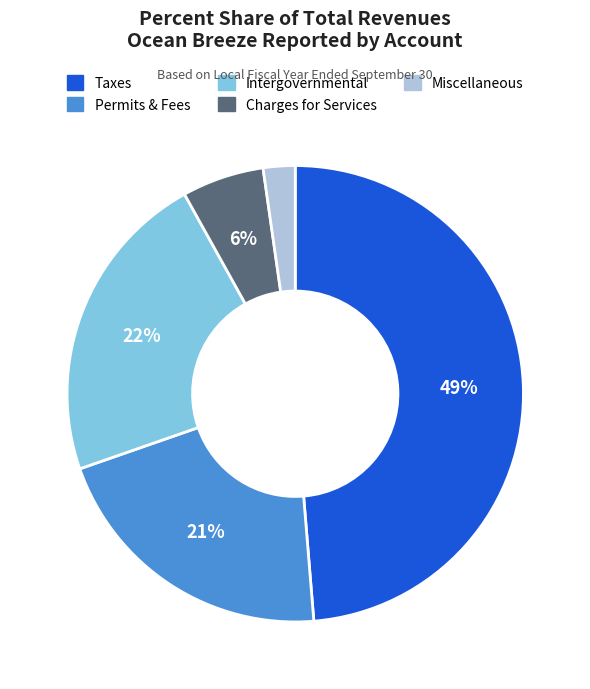

To the nearest percent, what is the average slice percentage?

20%